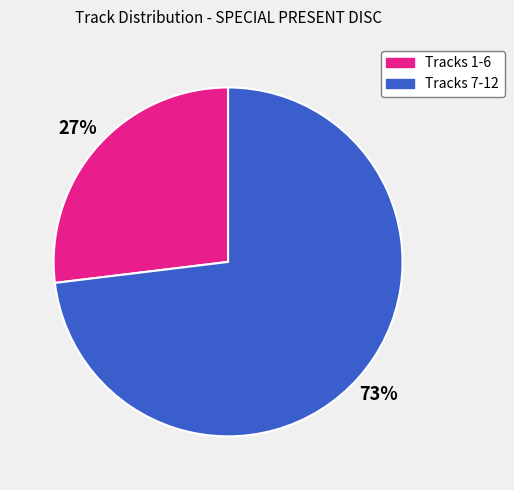

Does any single category account for the majority?

Yes